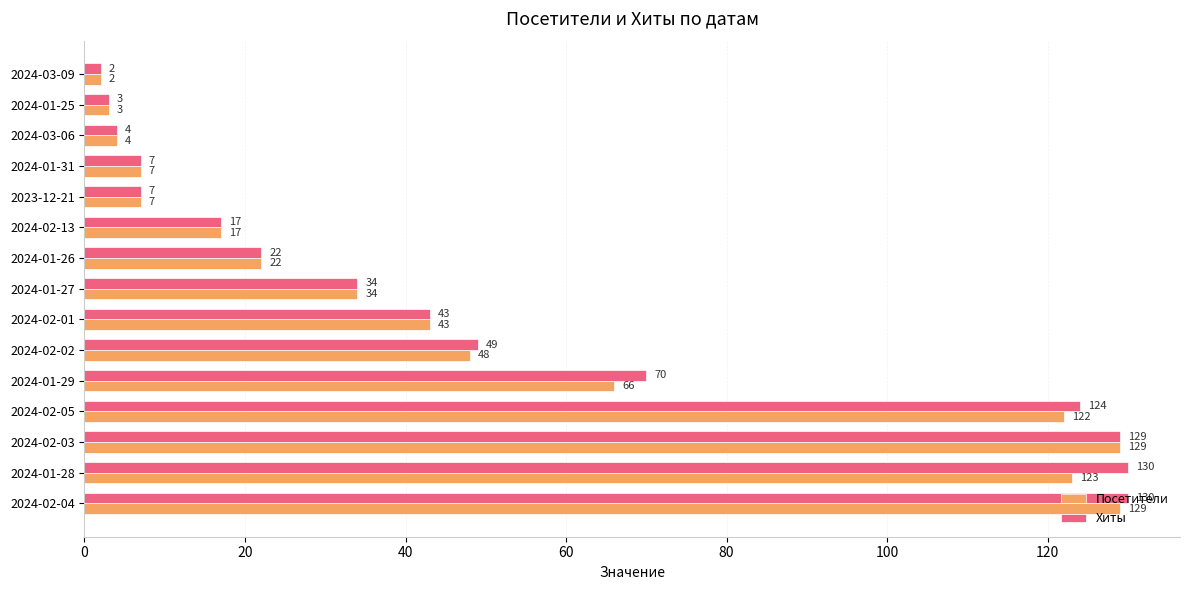

How many distinct data groups are displayed?

2